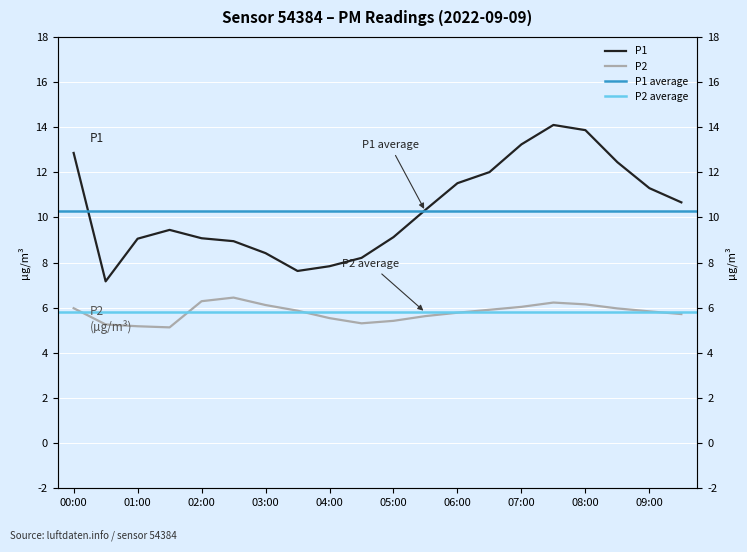

Which series has the largest total across all categories?

P1